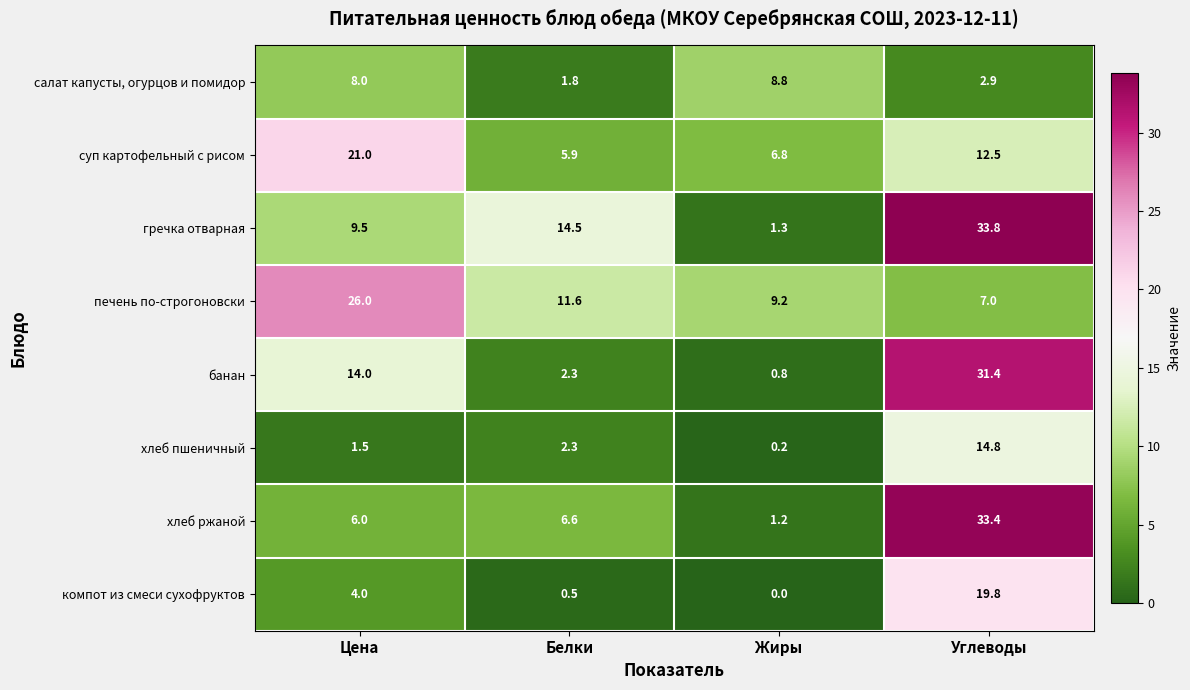

The value of печень по-строгоновски at Цена is 26.0. True or false?

True